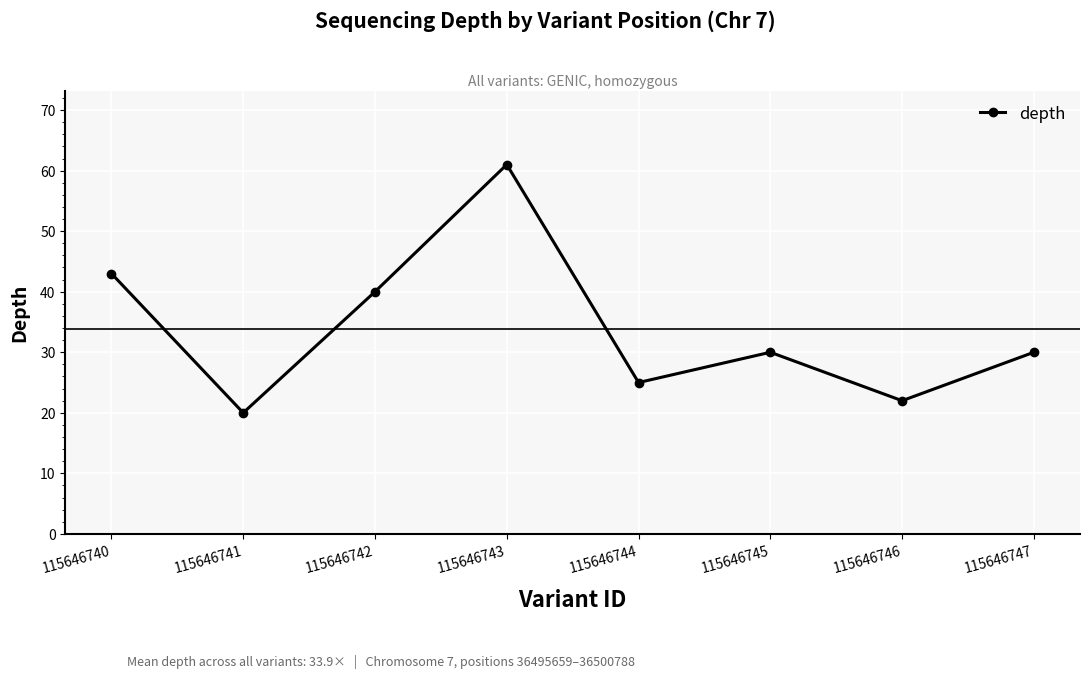

How many lines are shown in the chart?

1